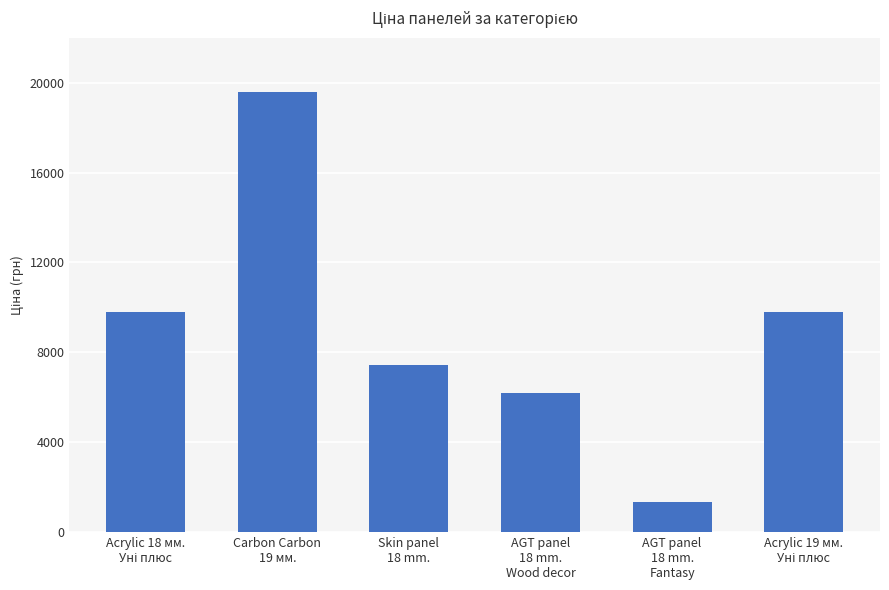

What is the label of the 5th bar from the right?

Carbon Carbon
19 мм.